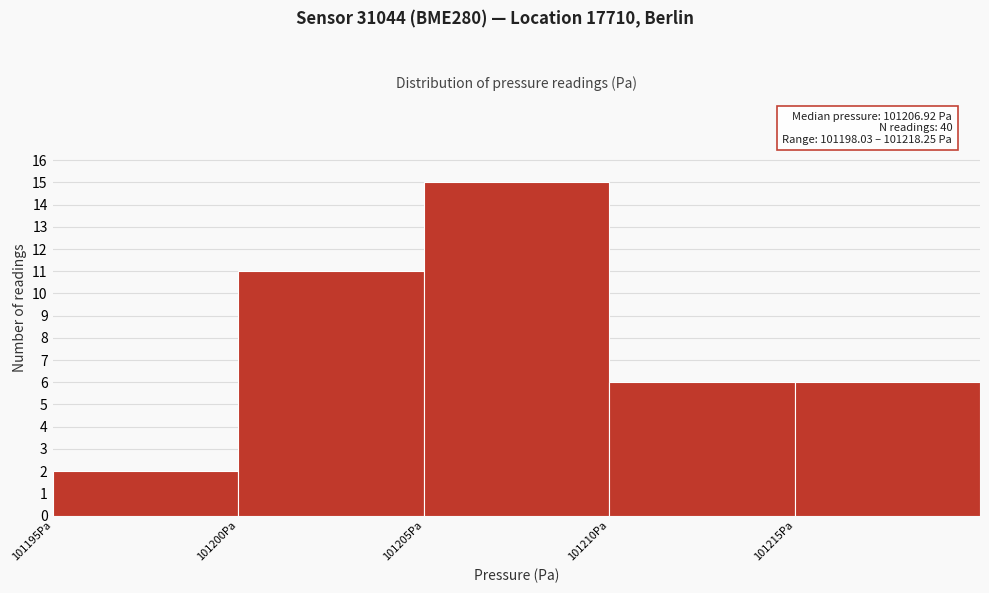

Over which range of the x-axis is the bar tallest?

101205 to 101210